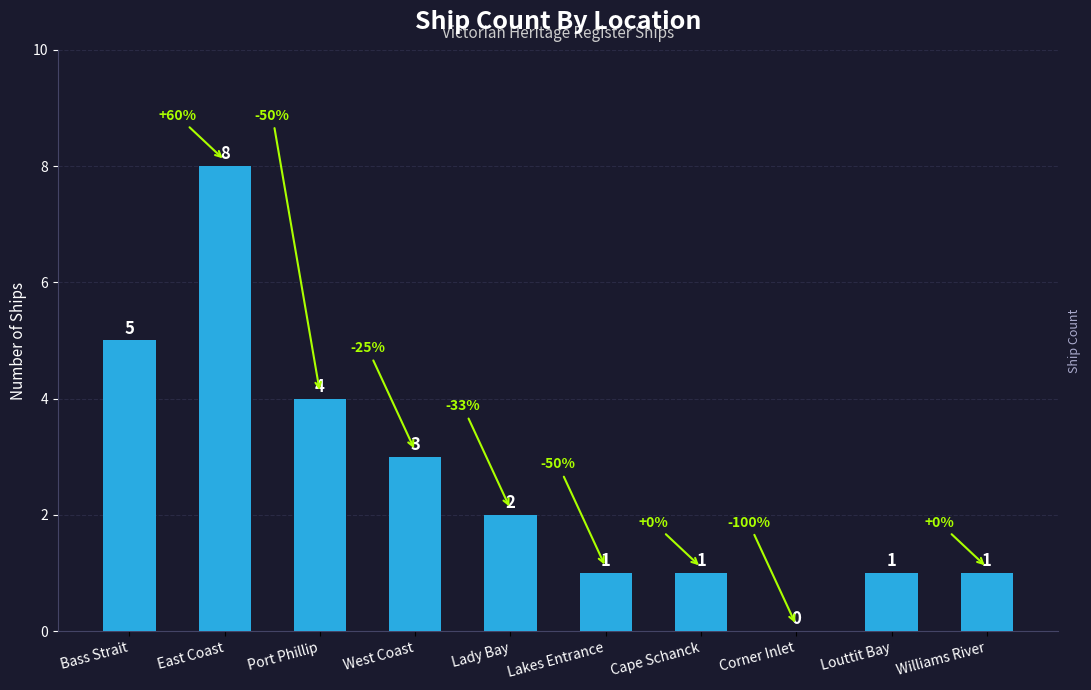

How many data points does each series have?

10